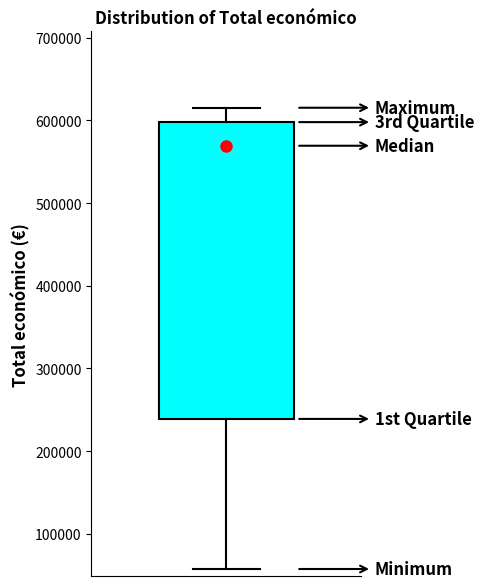

Where does the median line of the box sit on the y-axis? The values are not printed on the chart, so give them approximately, as read against the axis.

570000